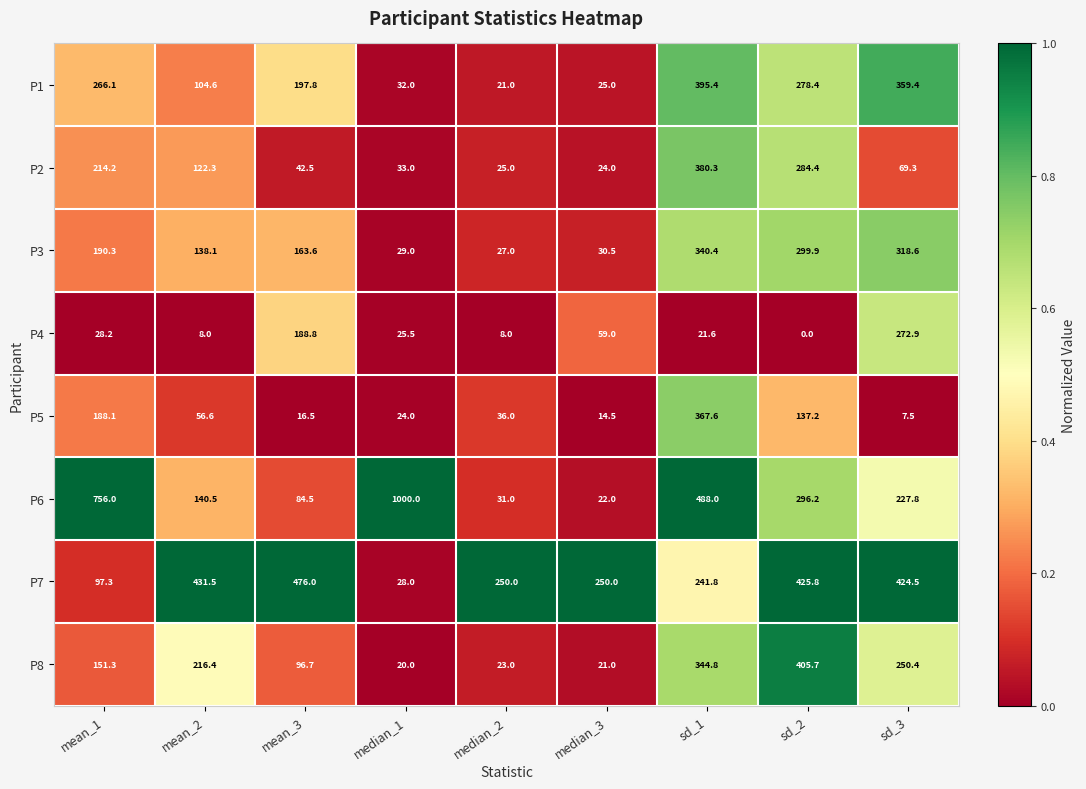

Which series has the largest total across all categories?

P6